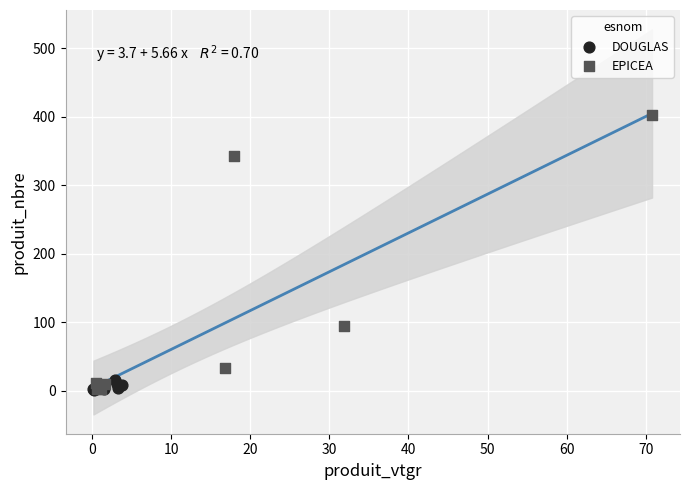

Which series reaches the maximum Y coordinate?

EPICEA